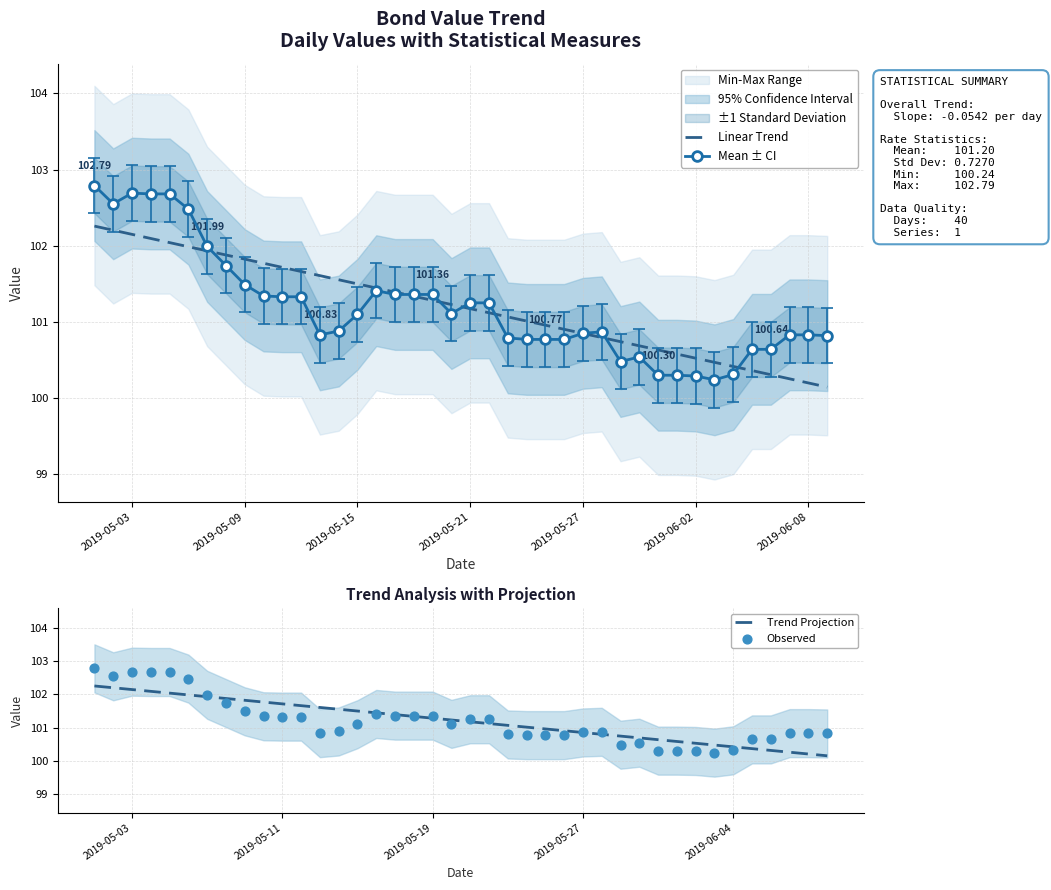

What is the maximum value for Trend Projection?

102.3